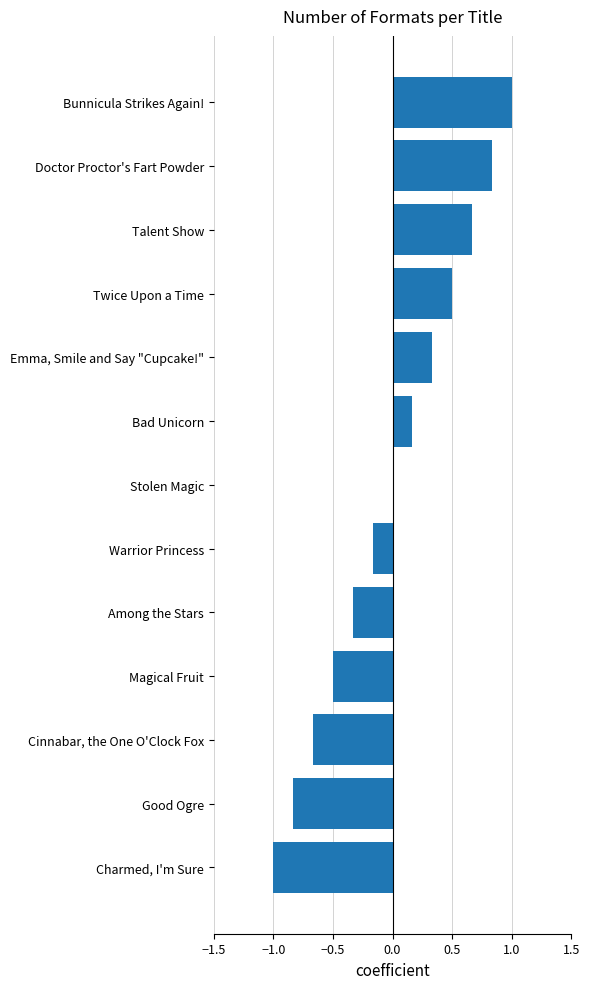

Which label corresponds to the largest value in the chart?

Bunnicula Strikes Again!